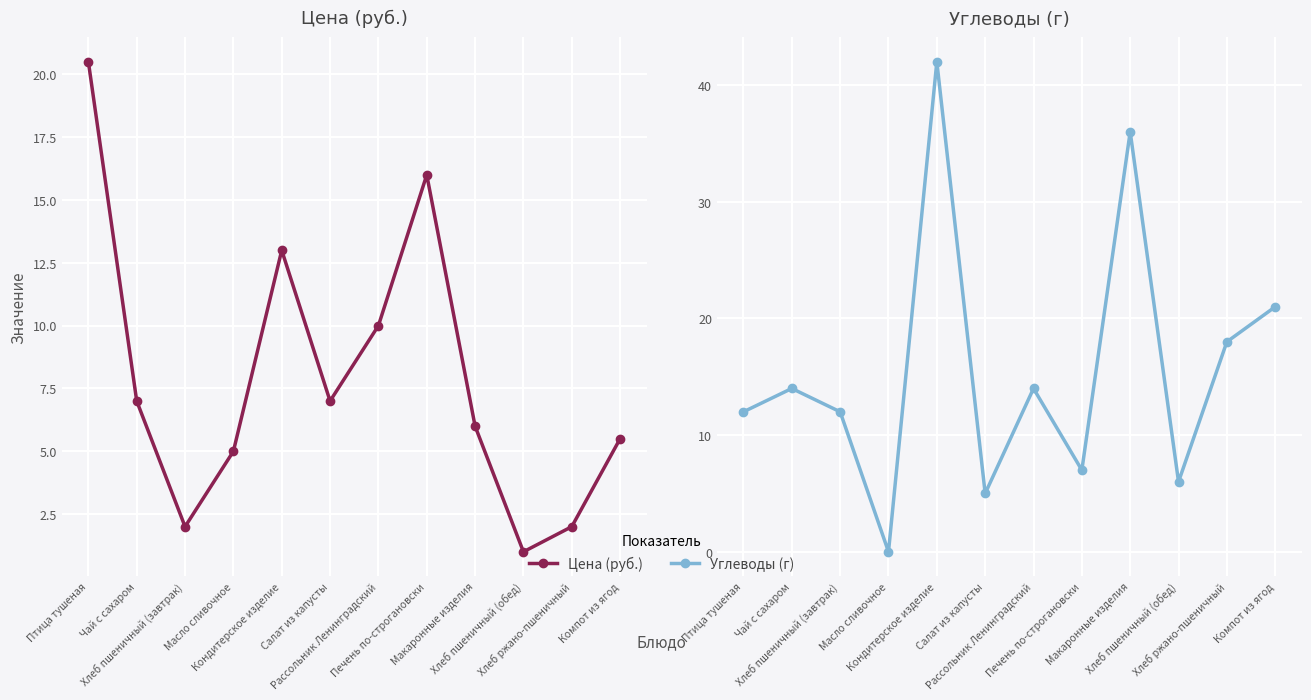

True or false: Цена (руб.) and Углеводы (г) intersect in this chart.

True